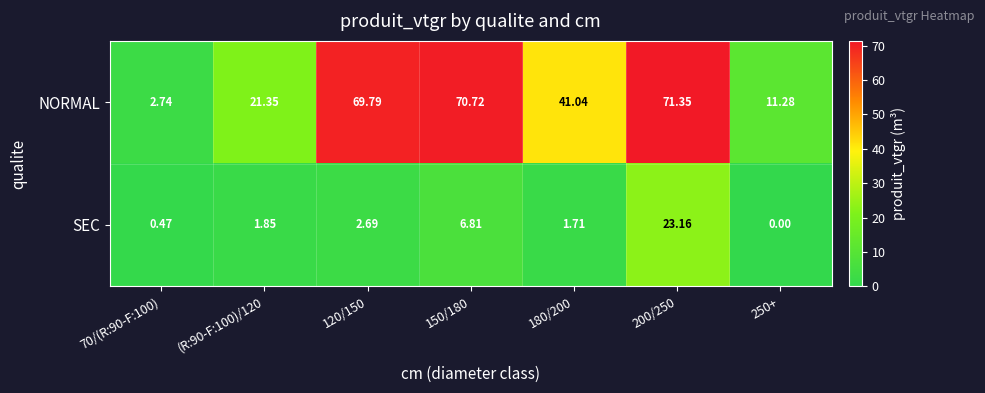

At 120/150, list the series in order from largest to smallest.

NORMAL, SEC